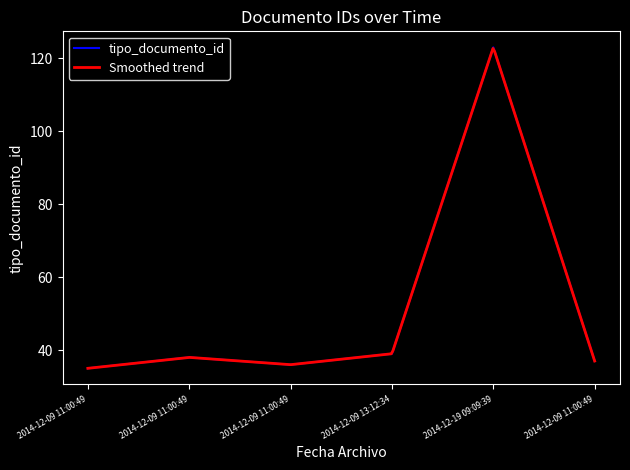

The value at 2014-12-09 13:12:34 is 56. True or false?

False